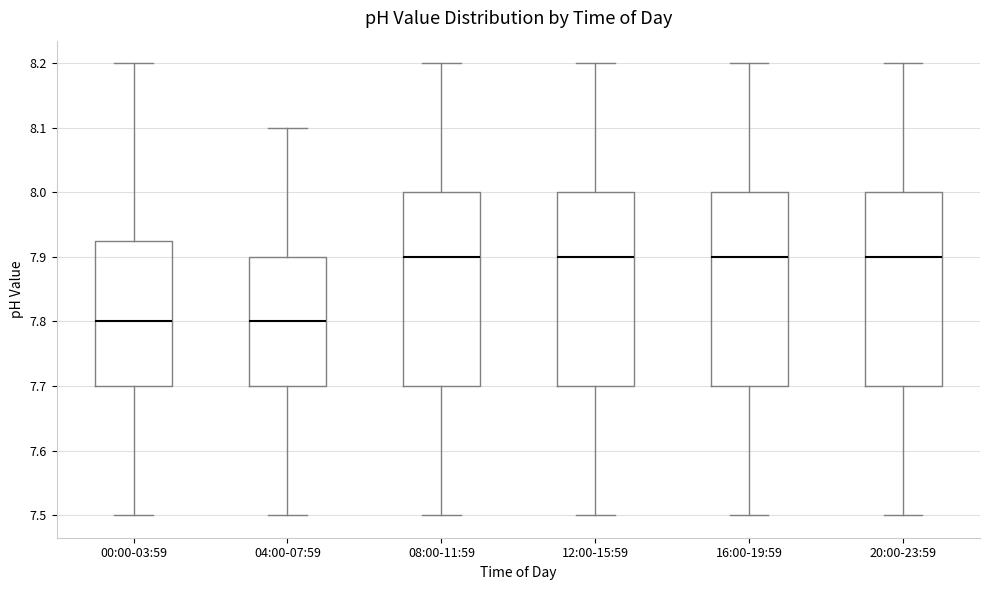

Reading left to right, transcribe this box plot: for each box, give where its median line is, the range the box spans, and where its two whiskers end, as read against the y-axis. The values are not printed on the chart, so give them approximately, as read against the axis.

00:00-03:59: median 7.80, box 7.70 to 7.93, whiskers 7.50 to 8.20
04:00-07:59: median 7.80, box 7.70 to 7.90, whiskers 7.50 to 8.10
08:00-11:59: median 7.90, box 7.70 to 8.00, whiskers 7.50 to 8.20
12:00-15:59: median 7.90, box 7.70 to 8.00, whiskers 7.50 to 8.20
16:00-19:59: median 7.90, box 7.70 to 8.00, whiskers 7.50 to 8.20
20:00-23:59: median 7.90, box 7.70 to 8.00, whiskers 7.50 to 8.20